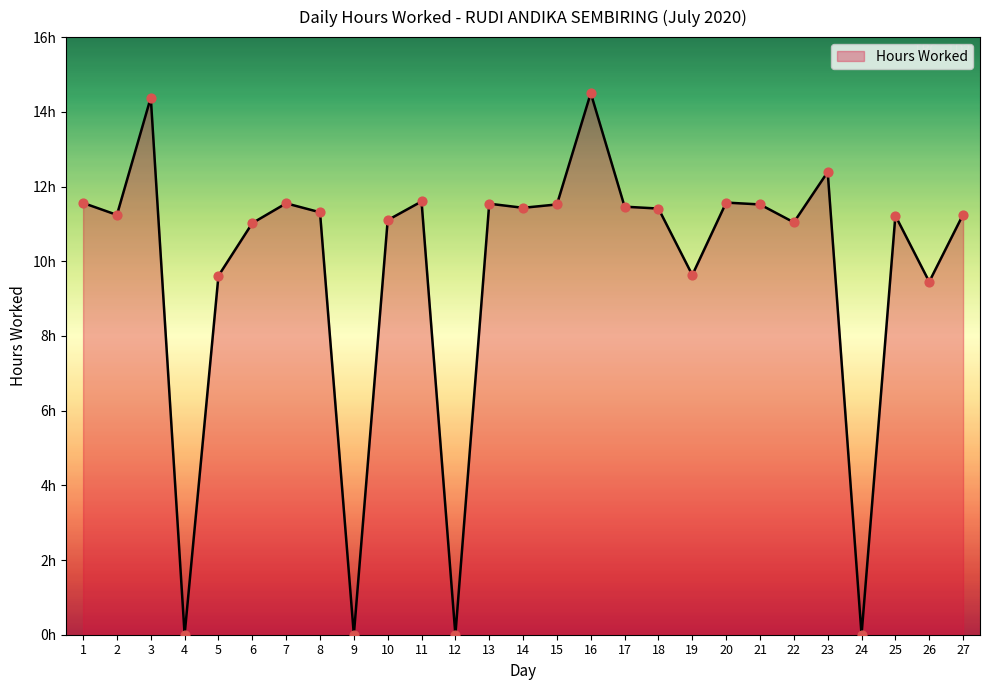

What is the change in value from 12 to 14?

+11.4